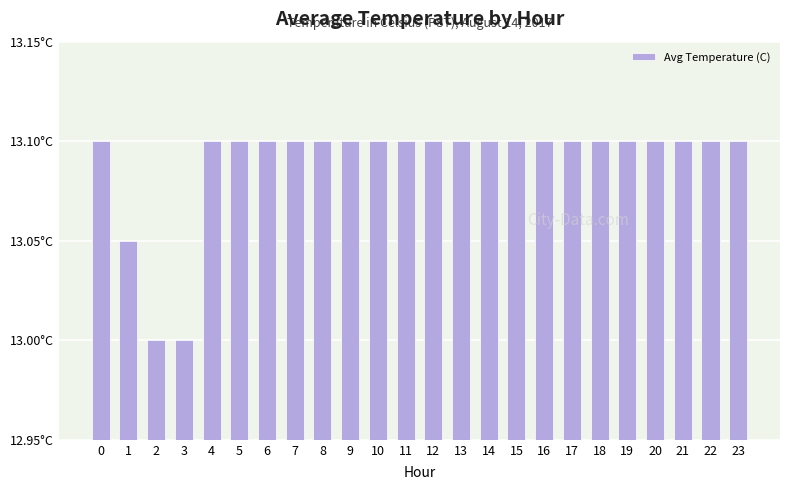

Rank the categories by value from lowest to highest.

2, 3, 1, 0, 4, 5, 6, 7, 8, 9, 10, 11, 12, 13, 14, 15, 16, 17, 18, 19, 20, 21, 22, 23